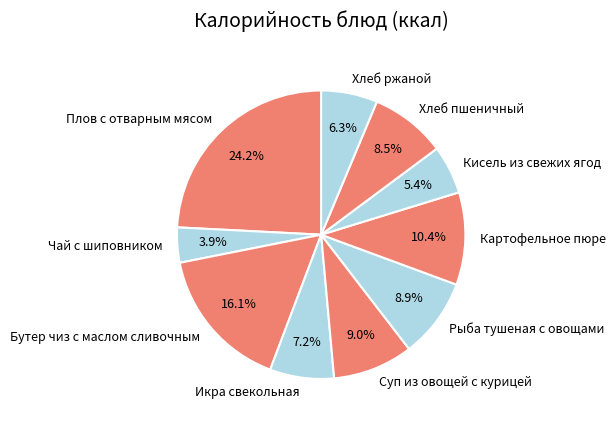

What is the largest slice in the pie chart?

Плов с отварным мясом